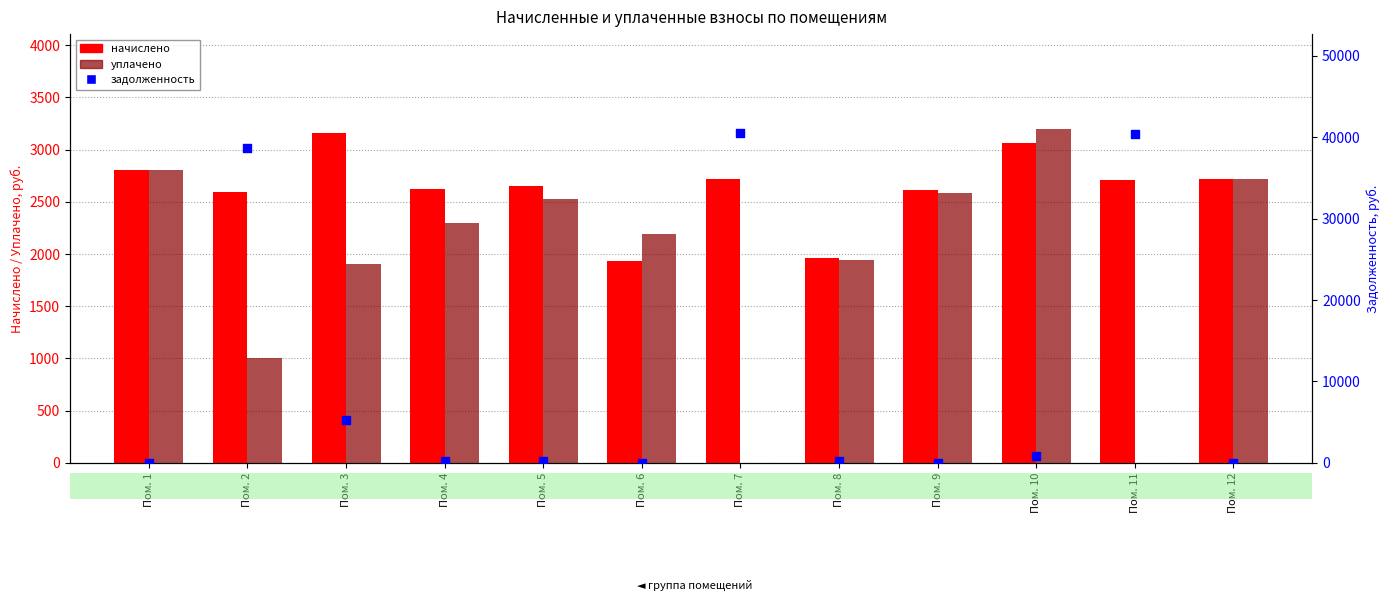

At how many categories does at least one series exceed 5369?

3